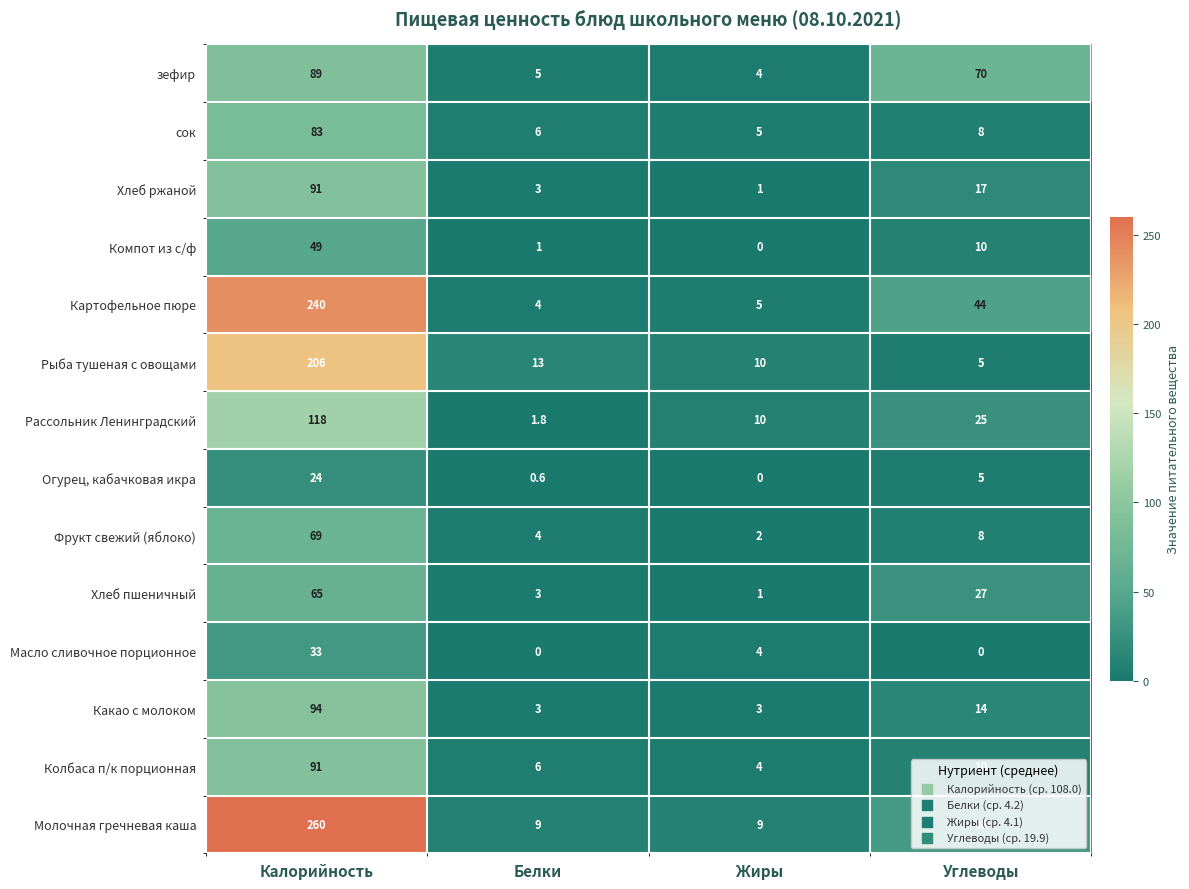

At which label does Колбаса п/к порционная first exceed 10?

Калорийность